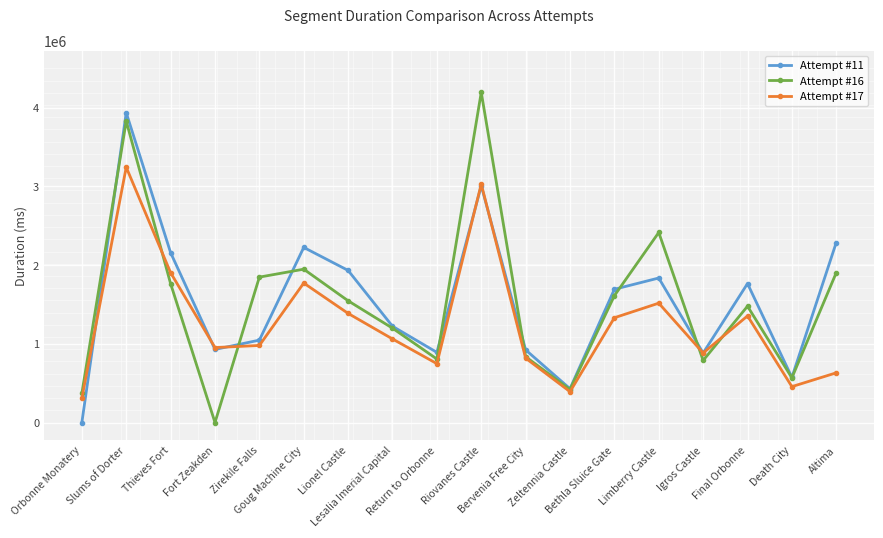

Does the chart have visible grid lines?

Yes